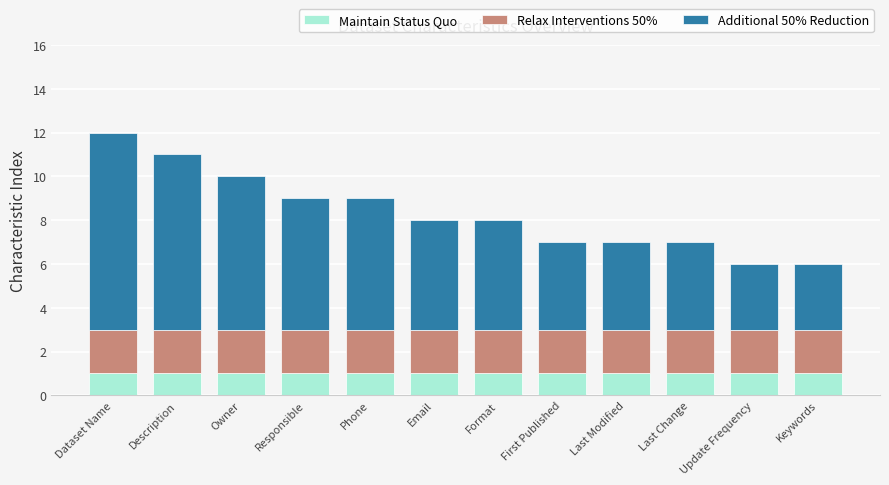

True or false: Maintain Status Quo has a value of 1 at Update Frequency.

True